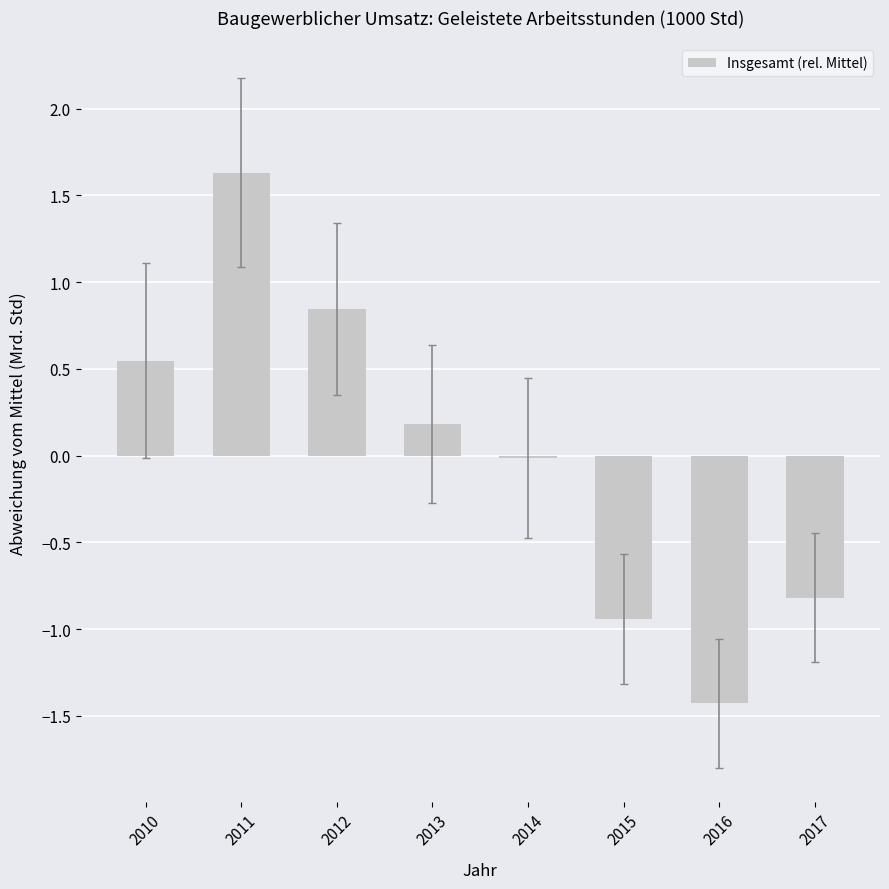

What is the value of the 2nd bar from the left?

1.6